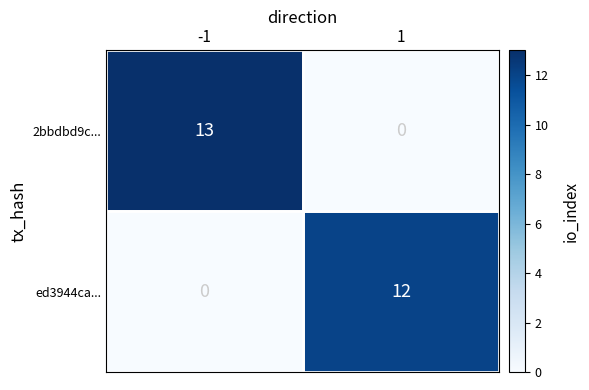

The 2bbdbd9c... series shows 0 at 1. True or false?

True